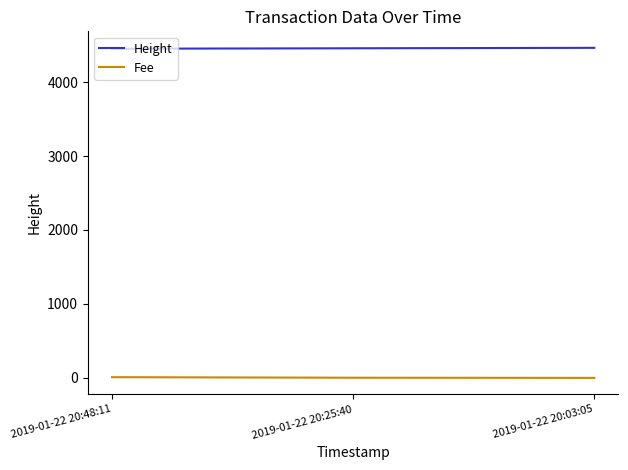

How many Height values are between 4451 and 4463?

3